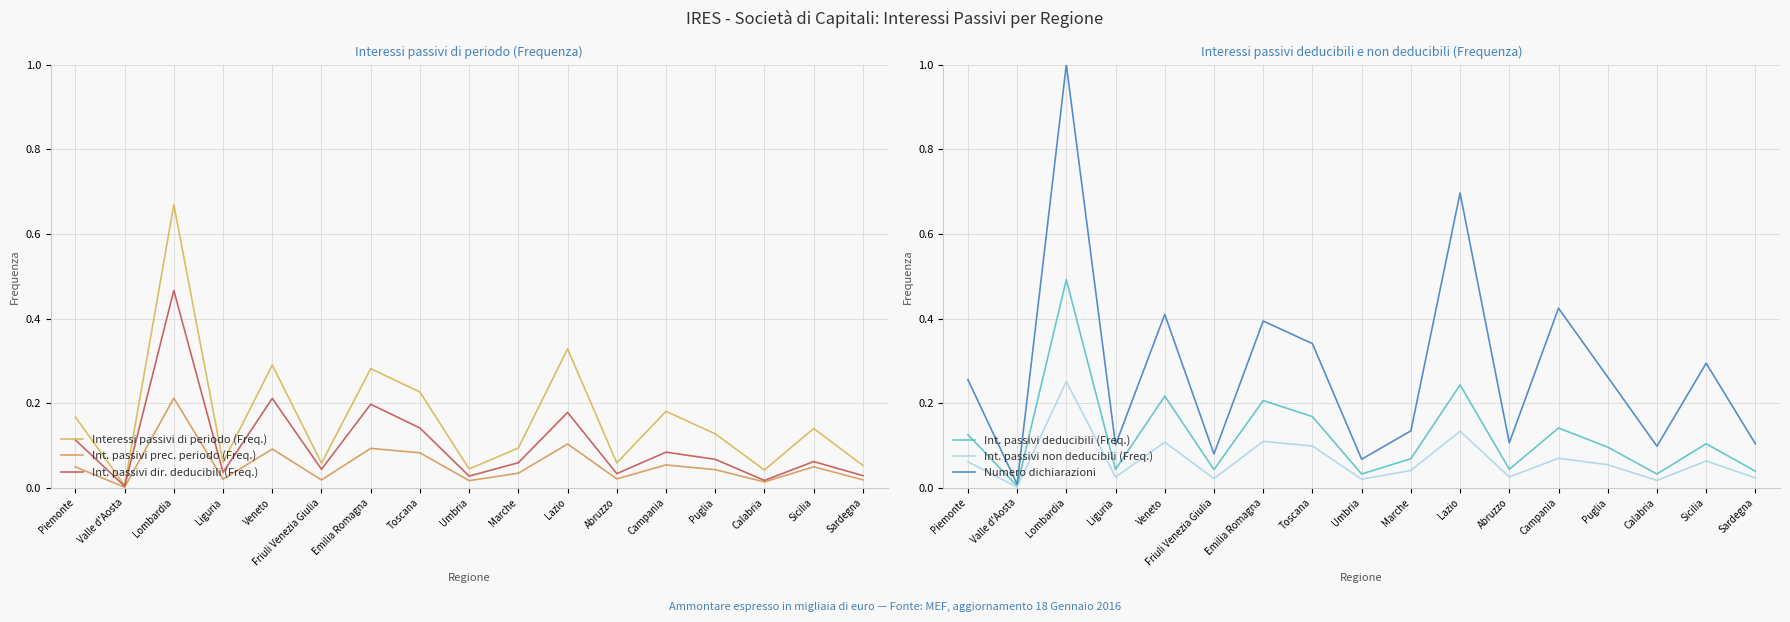

What is the sum of all Numero dichiarazioni values?

4.8